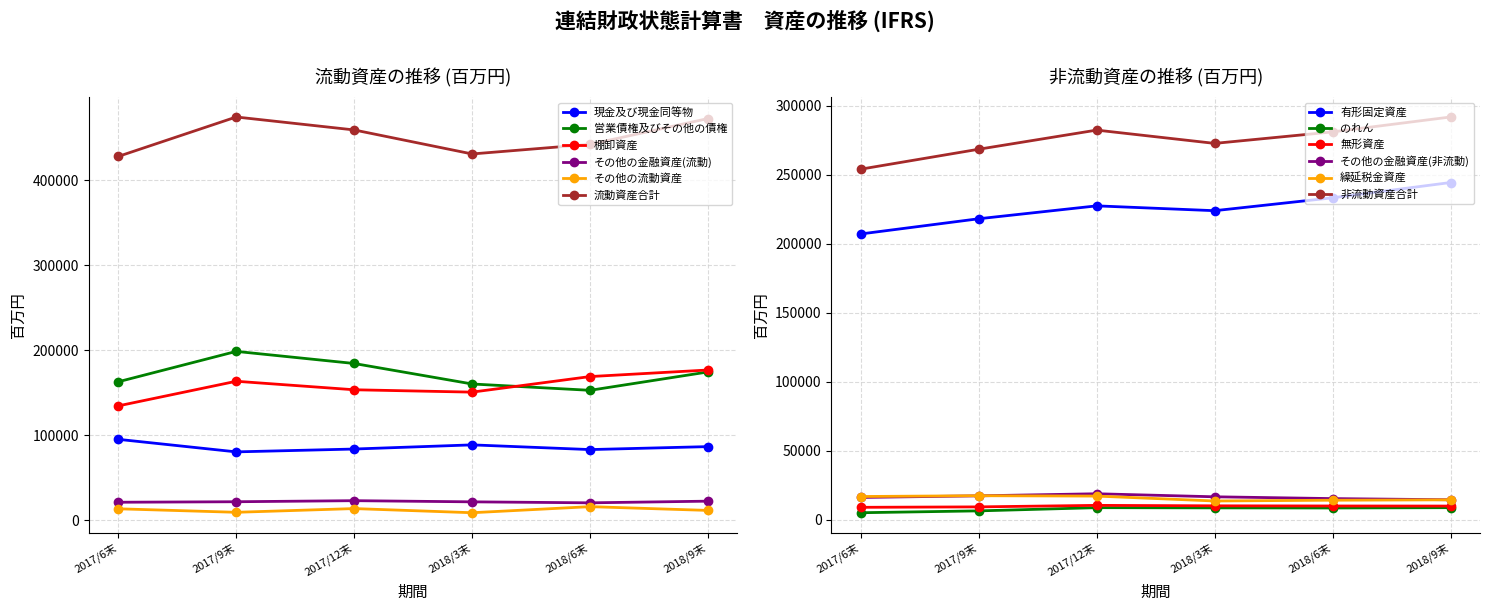

What value does the その他の金融資産(流動) series have at 2017/6末?

21339